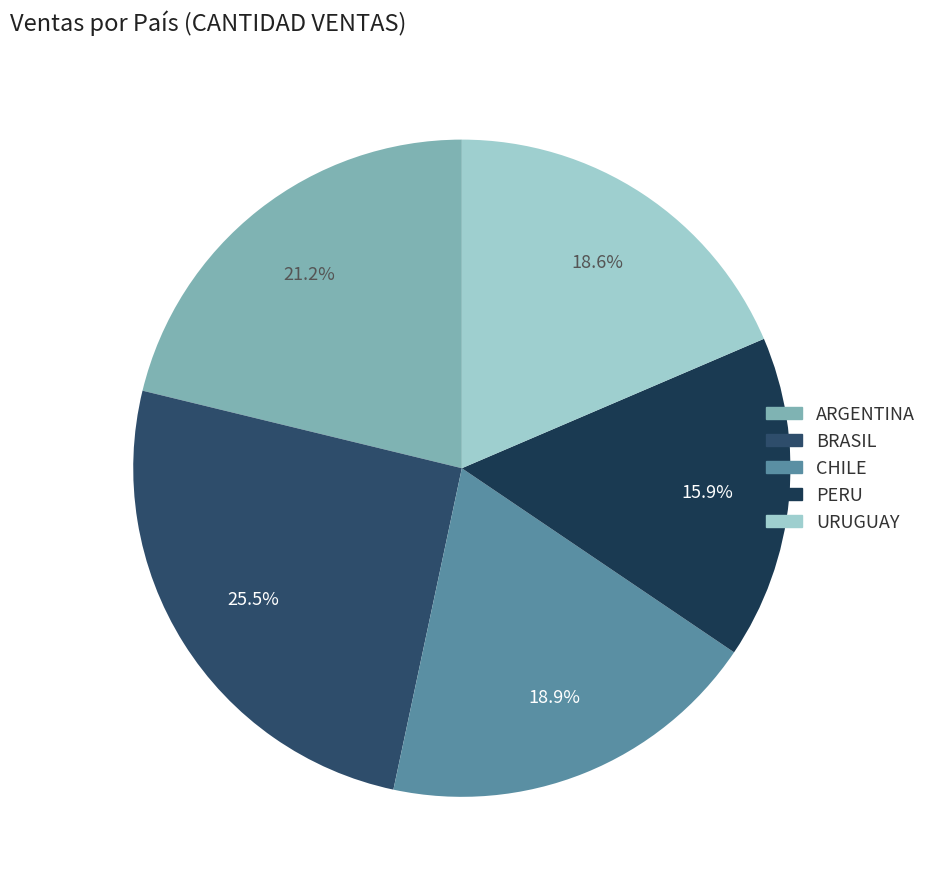

To the nearest percent, what is the combined percentage of ARGENTINA and PERU?

37%